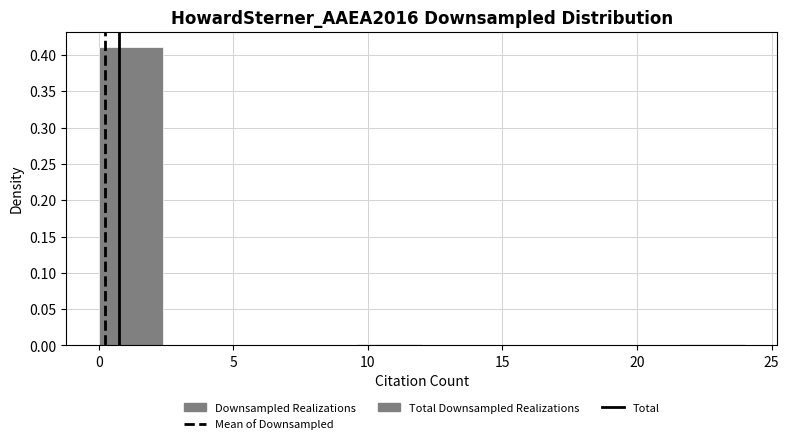

Reading left to right, list every bar in this chart as the range it spans on the x-axis followed by its height. Neither the bar edges nor the heights are printed on the chart, so give them approximately, as read against the axes.

0.0 to 2.4: 0.410
2.4 to 4.8: 0
4.8 to 7.2: 0
7.2 to 9.6: 0
9.6 to 12.0: under 0.005
12.0 to 14.4: 0
14.4 to 16.8: 0
16.8 to 19.2: 0
19.2 to 21.6: 0
21.6 to 24.0: under 0.005